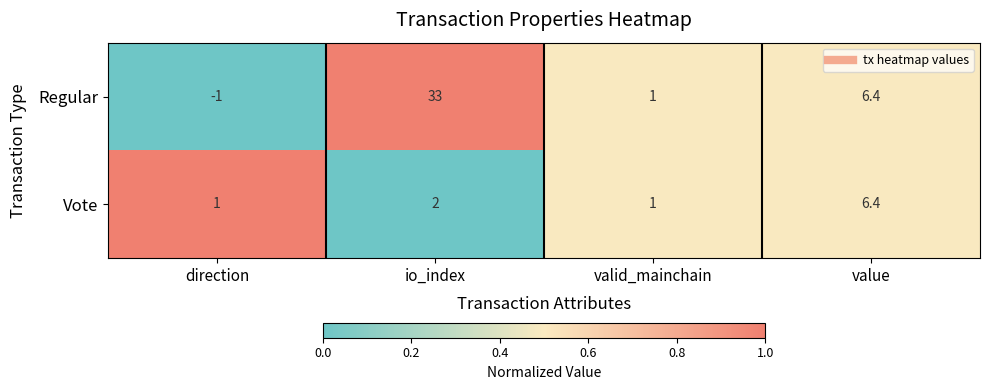

Which label corresponds to the smallest value in the chart?

direction